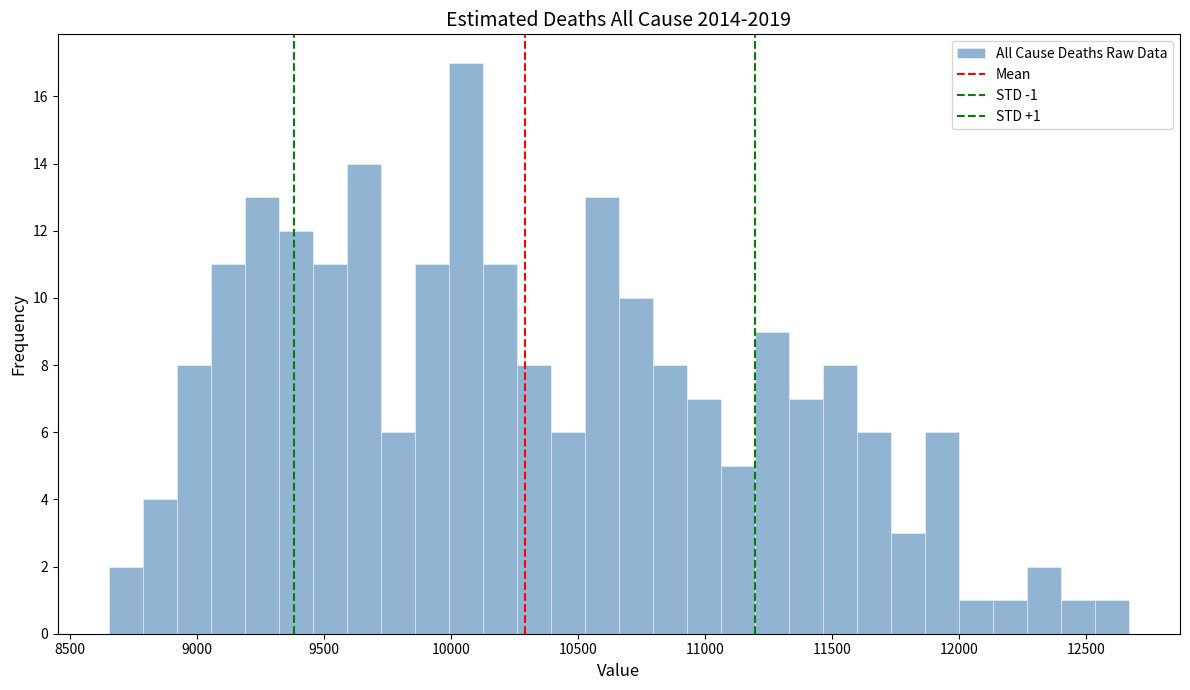

Read against the x-axis, roughly where is the centre of the tallest bar?

10050